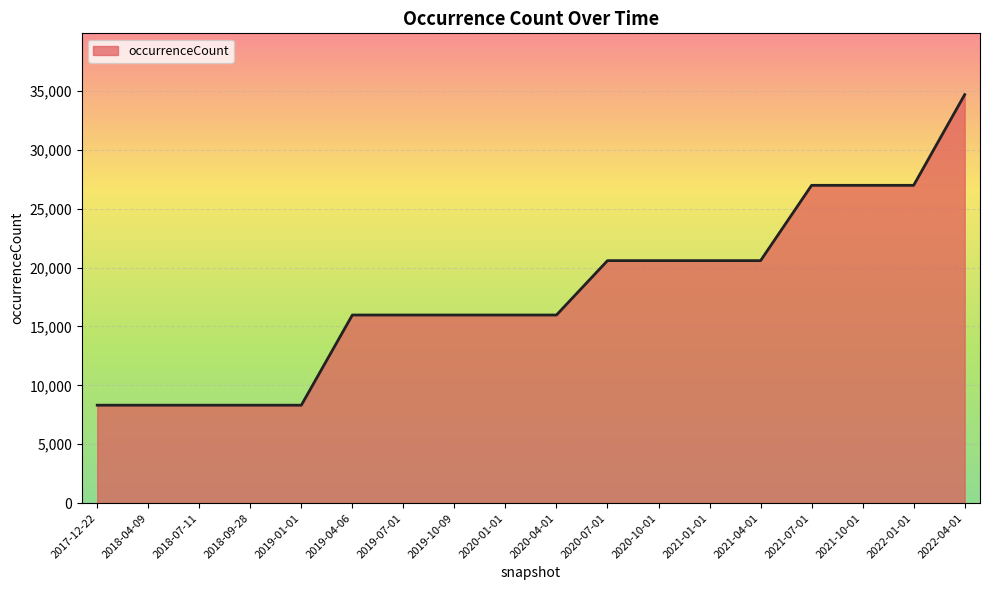

What is the difference between the values at 2022-04-01 and 2018-07-11?

26362